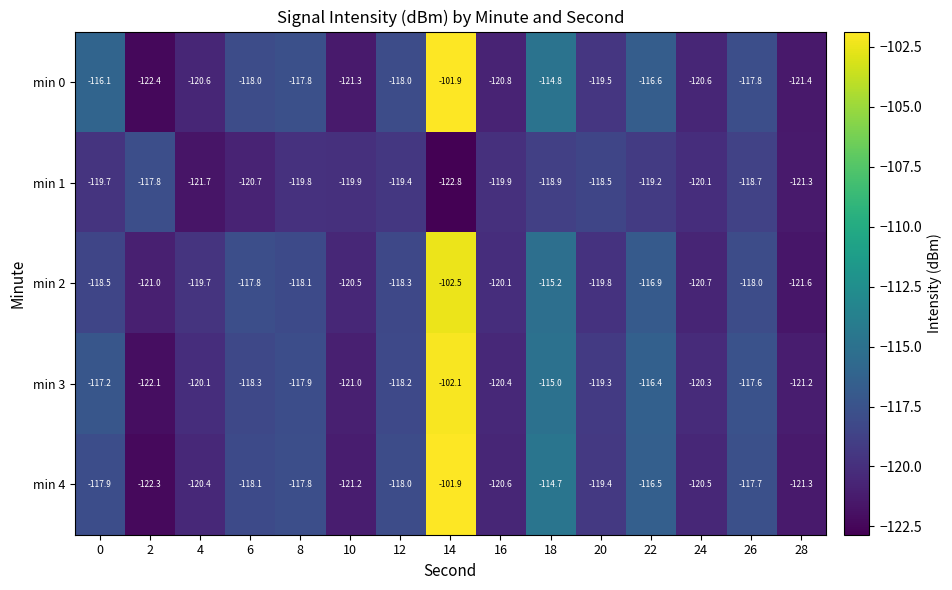

Count the number of data series in this chart.

5